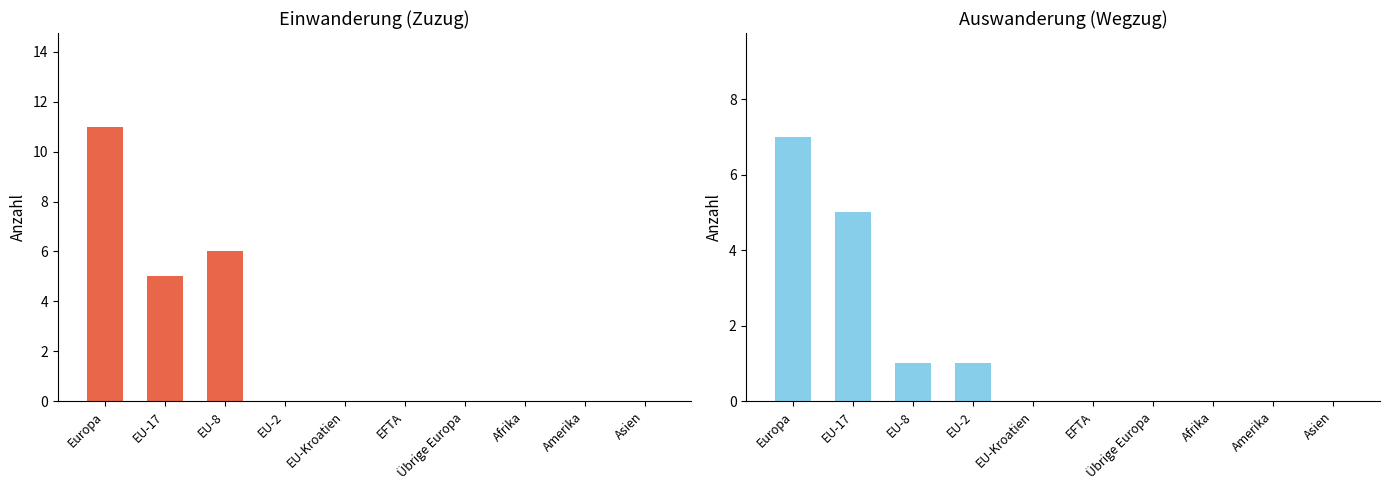

What is the difference between the second highest and second lowest values in the Einwanderung (Zuzug) series?

6